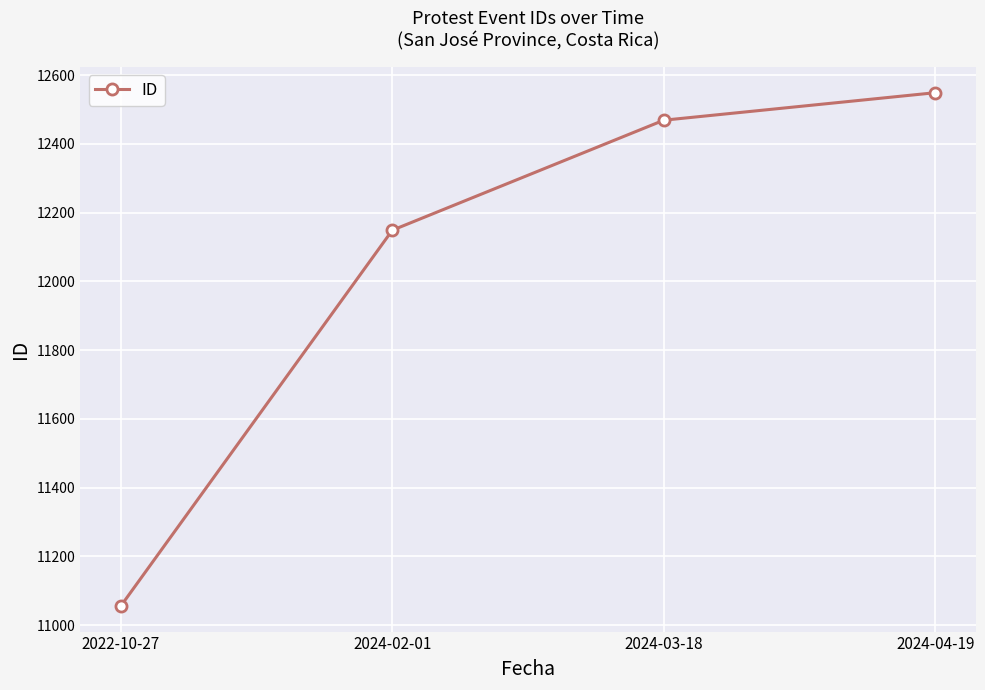

How many categories are shown in the chart?

4